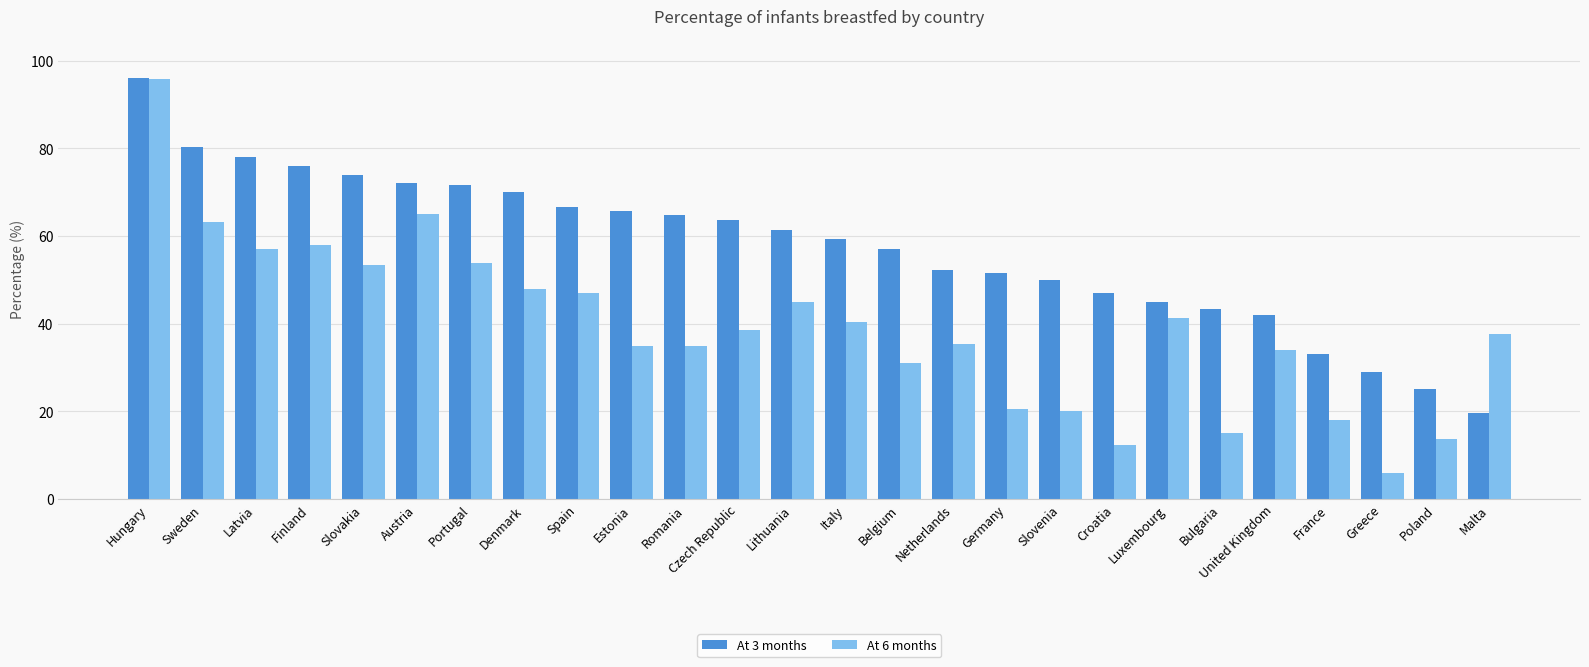

How many values in the At 3 months series exceed 61?

13